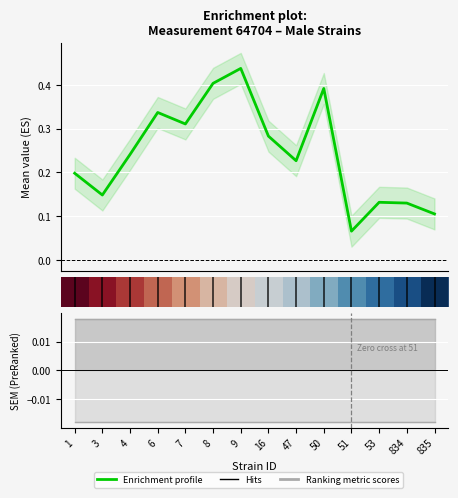

Between 1 and 16, which is larger?

16